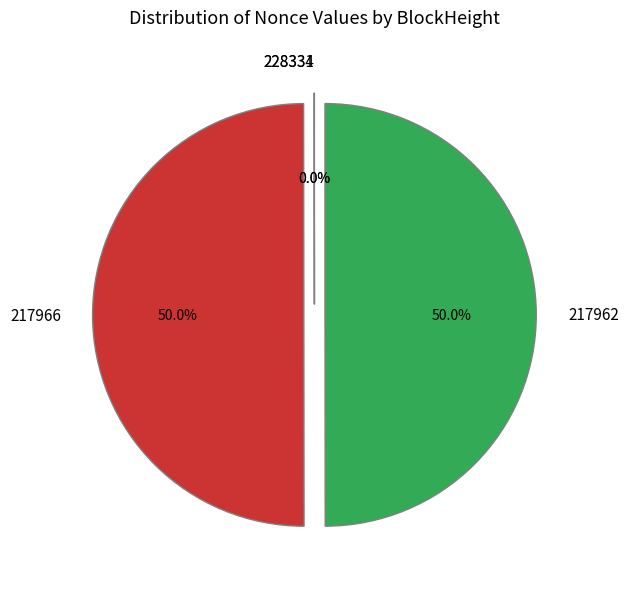

Rank the categories by value from lowest to highest.

228331, 228334, 217962, 217966